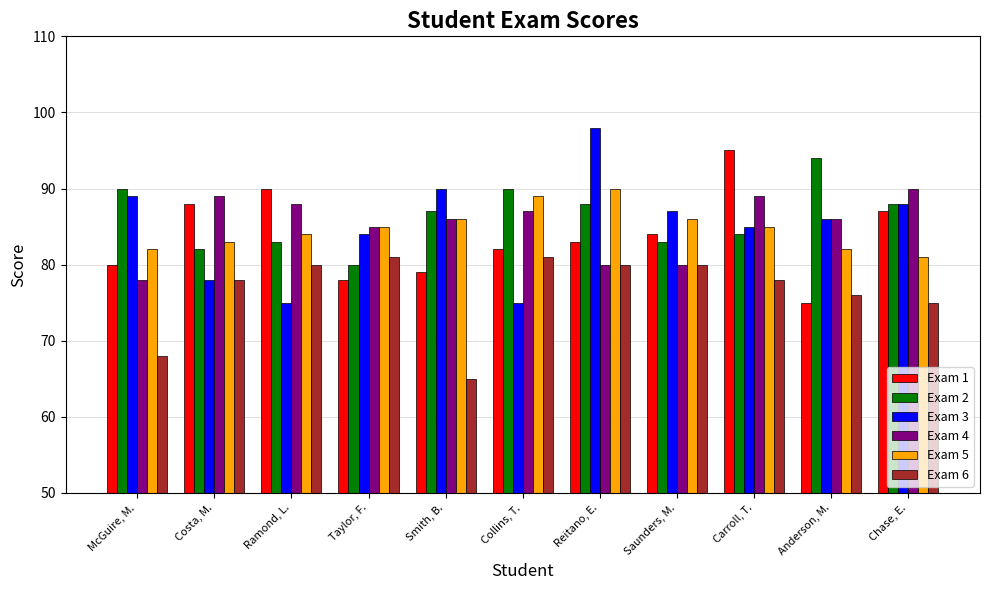

What is the minimum value shown in the chart?

65